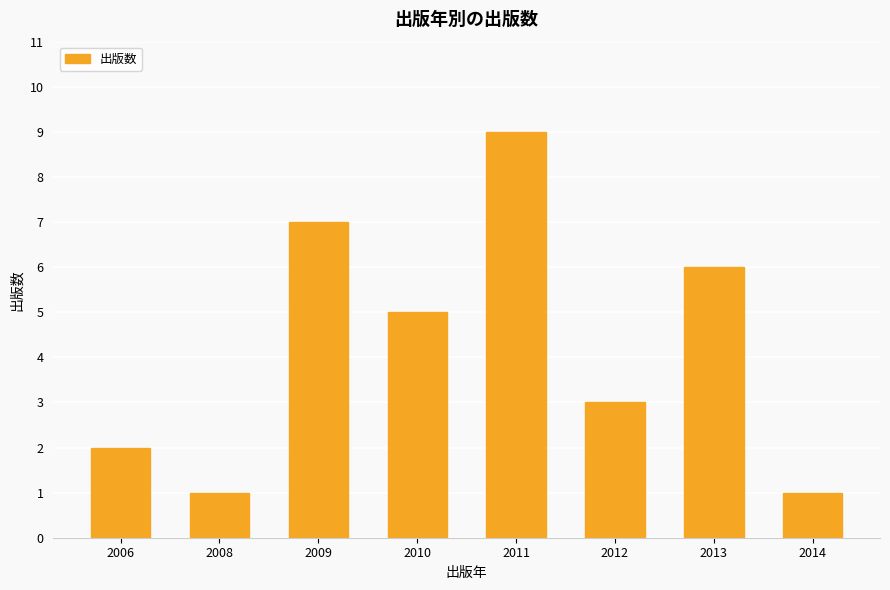

The value at 2006 is 2. True or false?

True